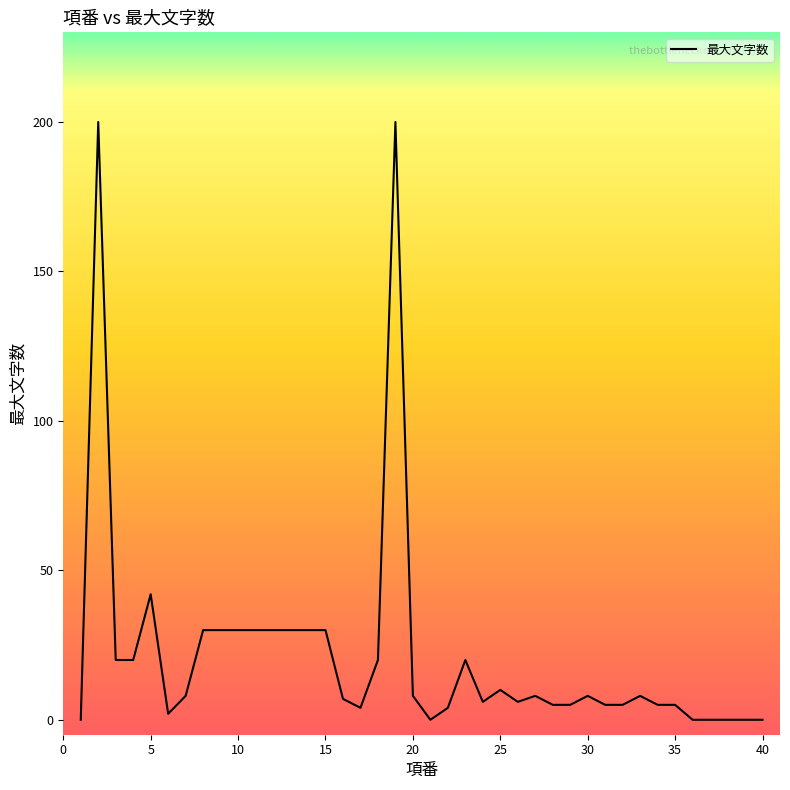

What is the greatest value displayed?

200